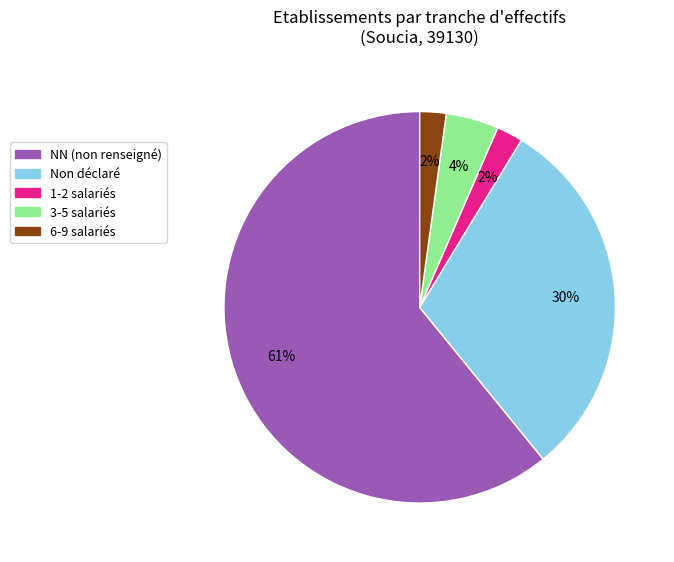

How many slices are in this pie chart?

5